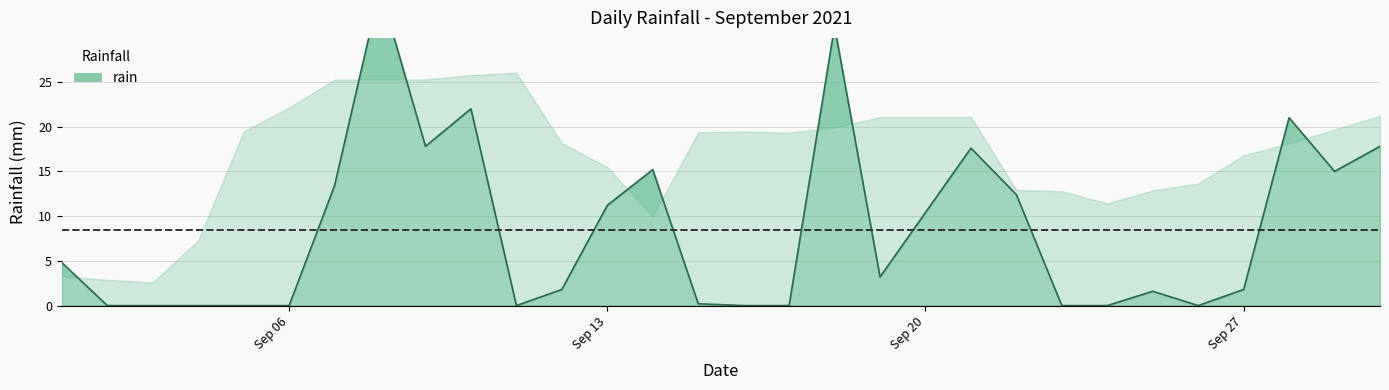

Rank the categories by value from highest to lowest.

2021-09-08, 2021-09-18, 2021-09-10, 2021-09-28, 2021-09-09, 2021-09-30, 2021-09-21, 2021-09-14, 2021-09-29, 2021-09-07, 2021-09-22, 2021-09-13, 2021-09-20, 2021-09-01, 2021-09-19, 2021-09-12, 2021-09-27, 2021-09-25, 2021-09-15, 2021-09-02, 2021-09-03, 2021-09-04, 2021-09-05, 2021-09-06, 2021-09-11, 2021-09-16, 2021-09-17, 2021-09-23, 2021-09-24, 2021-09-26